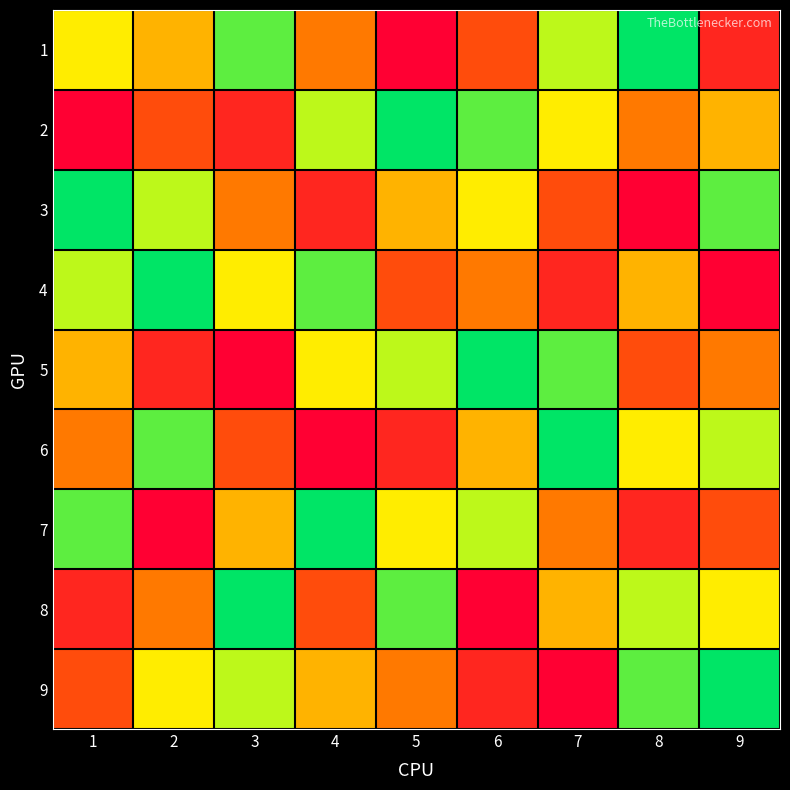

What is the smallest value displayed?

1